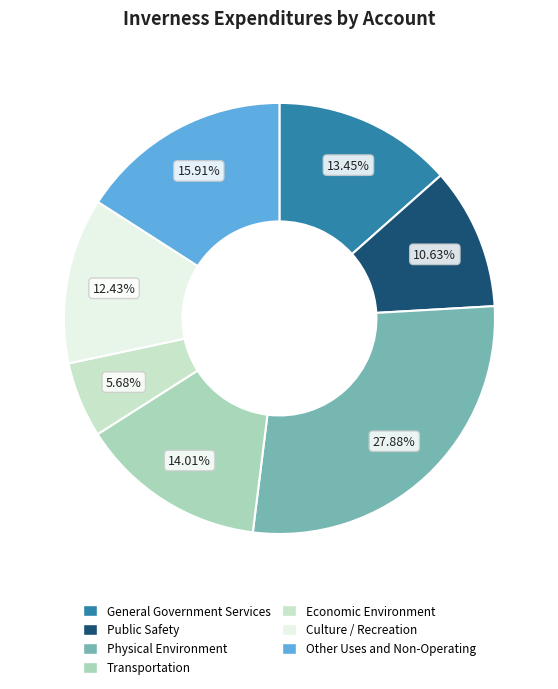

Rank the categories by value from highest to lowest.

Physical Environment, Other Uses and Non-Operating, Transportation, General Government Services, Culture / Recreation, Public Safety, Economic Environment